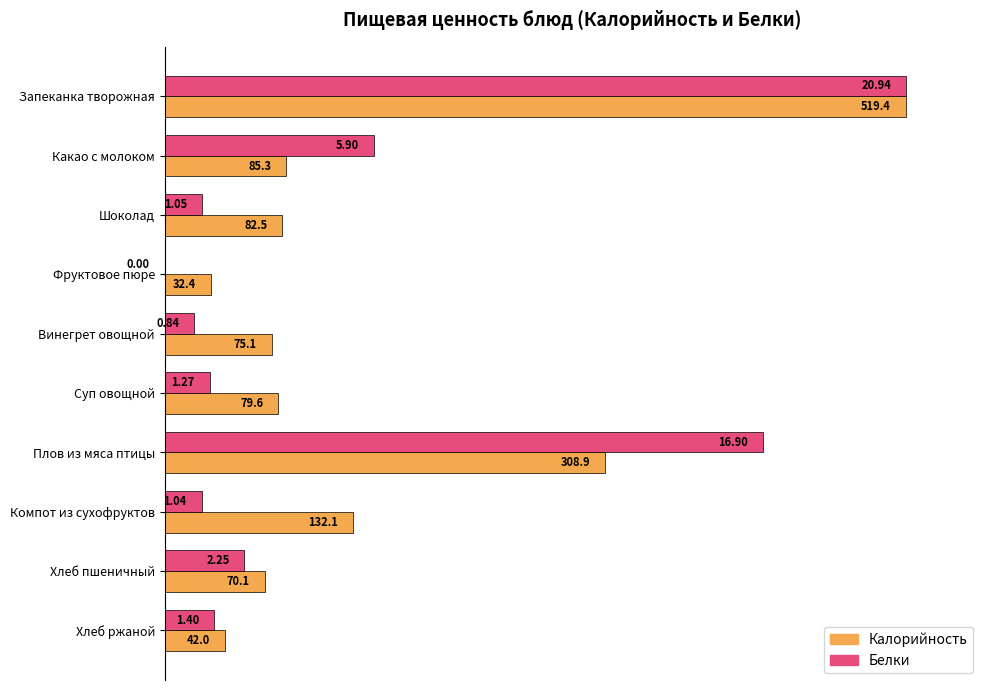

What are all the series names shown in the legend?

Калорийность, Белки